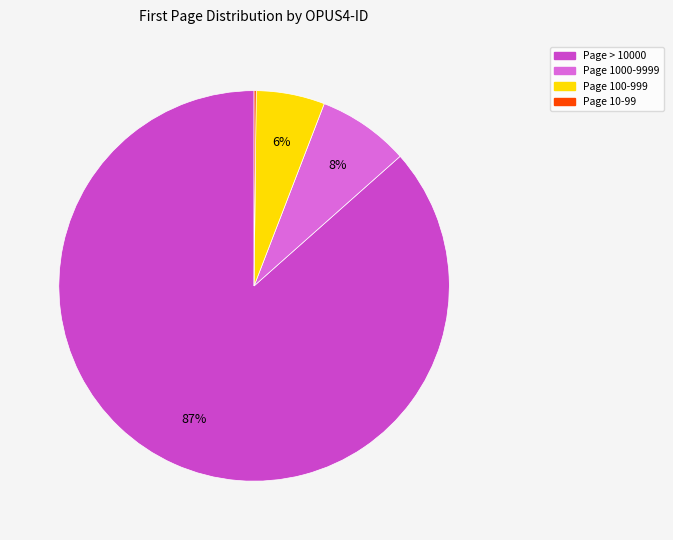

Is there a majority slice in this chart?

Yes